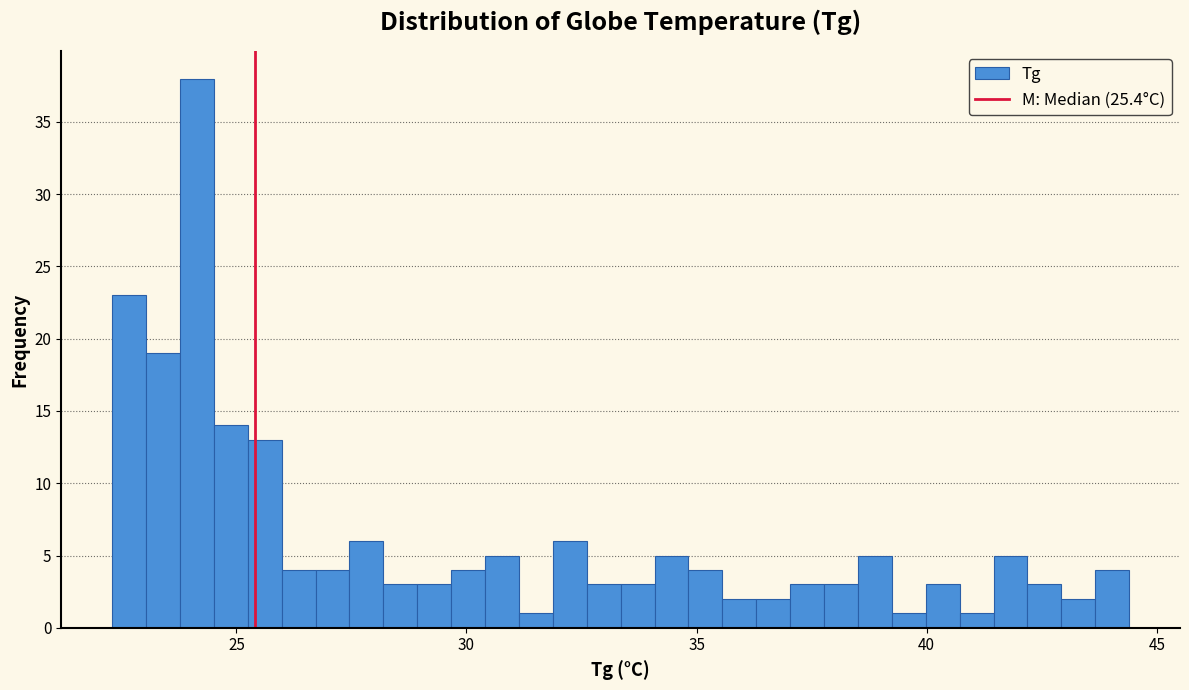

Around what value on the x-axis is the tallest bar? Give the approximate position of its centre, as read against the axis.

24.0